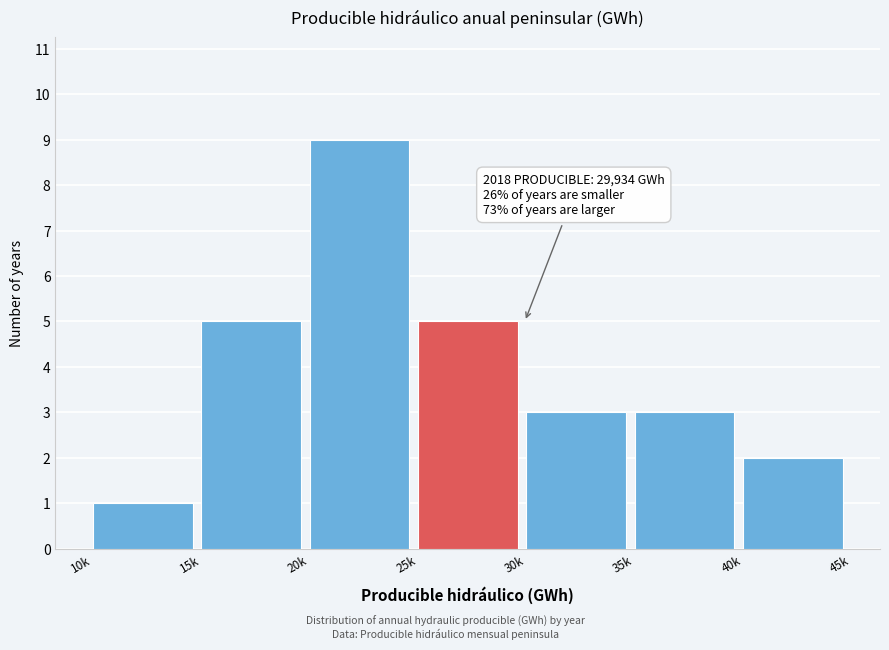

Reading right to left, list all the values displayed in this chart.

2	3	3	5	9	5	1